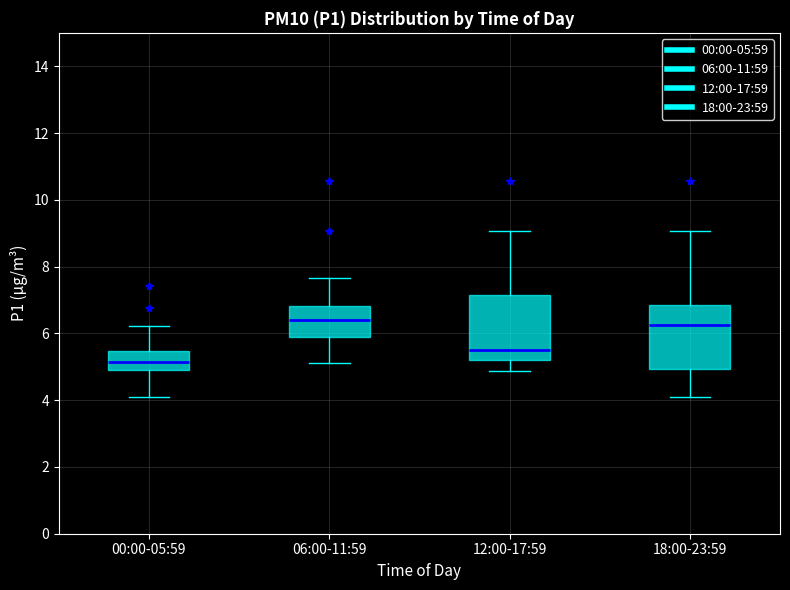

Where does the lower whisker of the box for 12:00-17:59 end on the y-axis? The values are not printed on the chart, so give them approximately, as read against the axis.

4.8